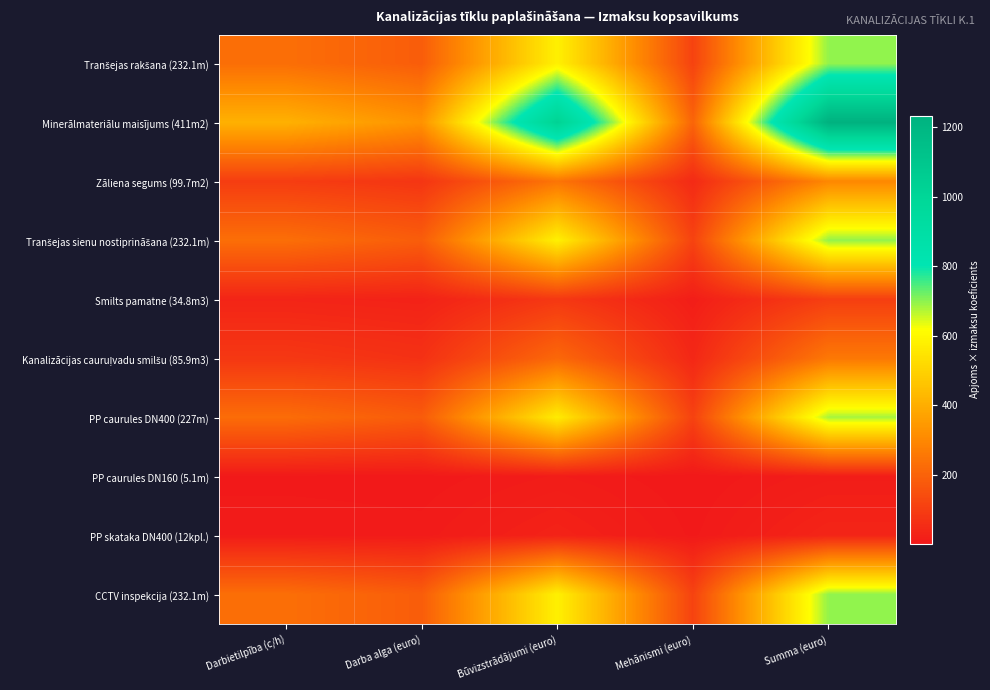

At how many categories does at least one series exceed 1125?

1